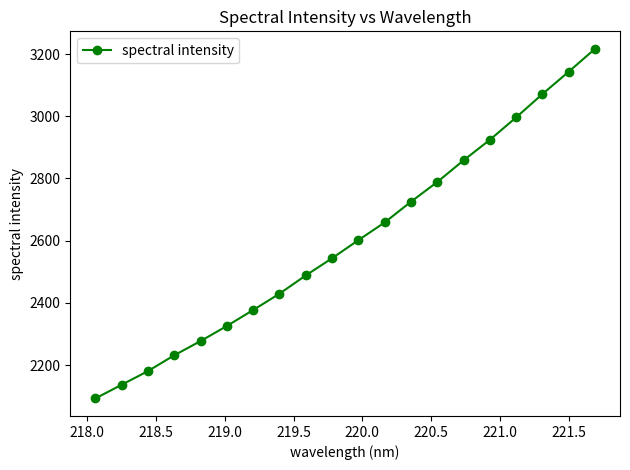

Count the number of data series in this chart.

1